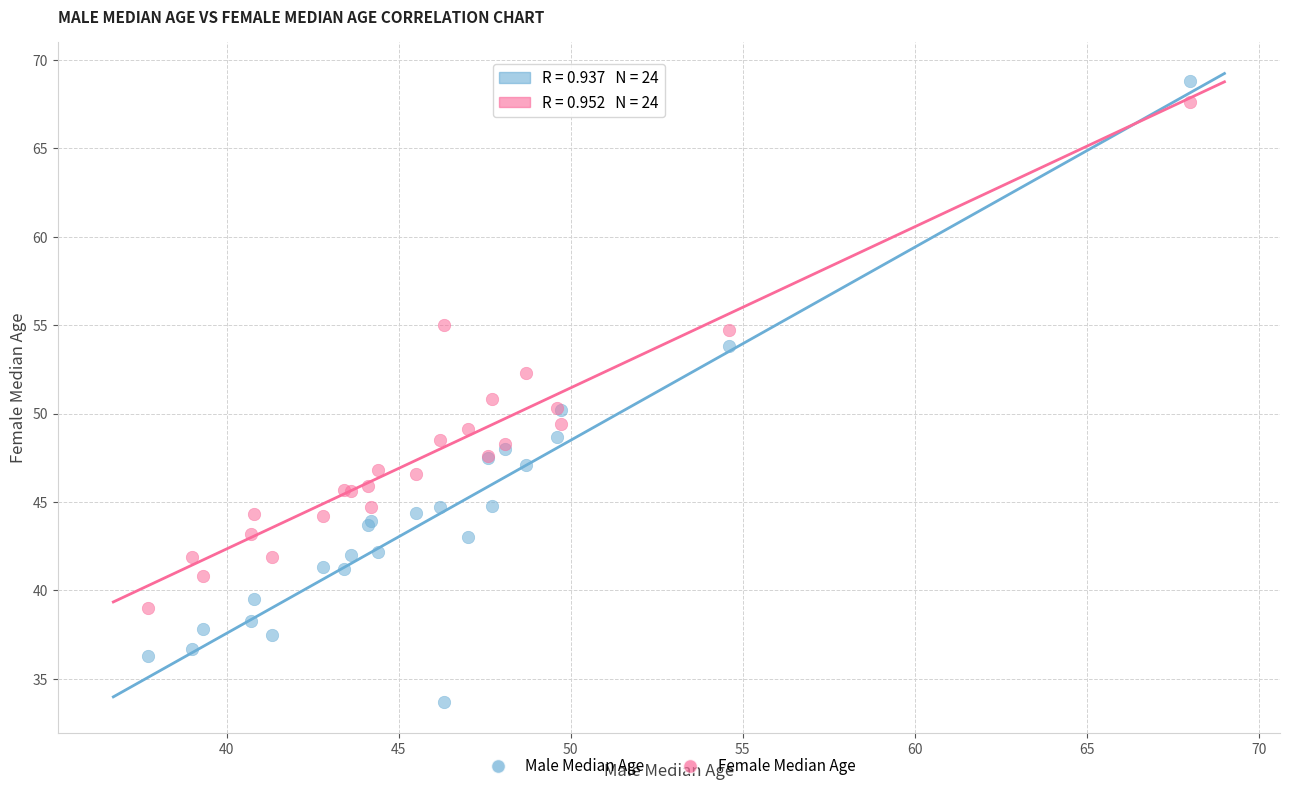

Which series contains the lowest Y value?

Male Median Age